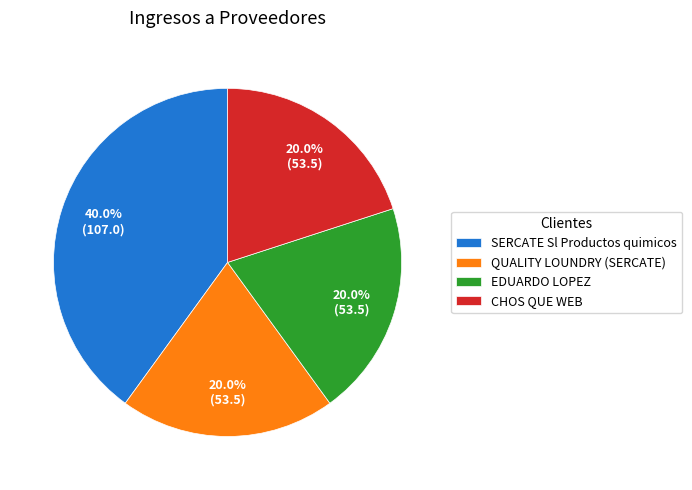

True or false: CHOS QUE WEB accounts for 15% of the total.

False